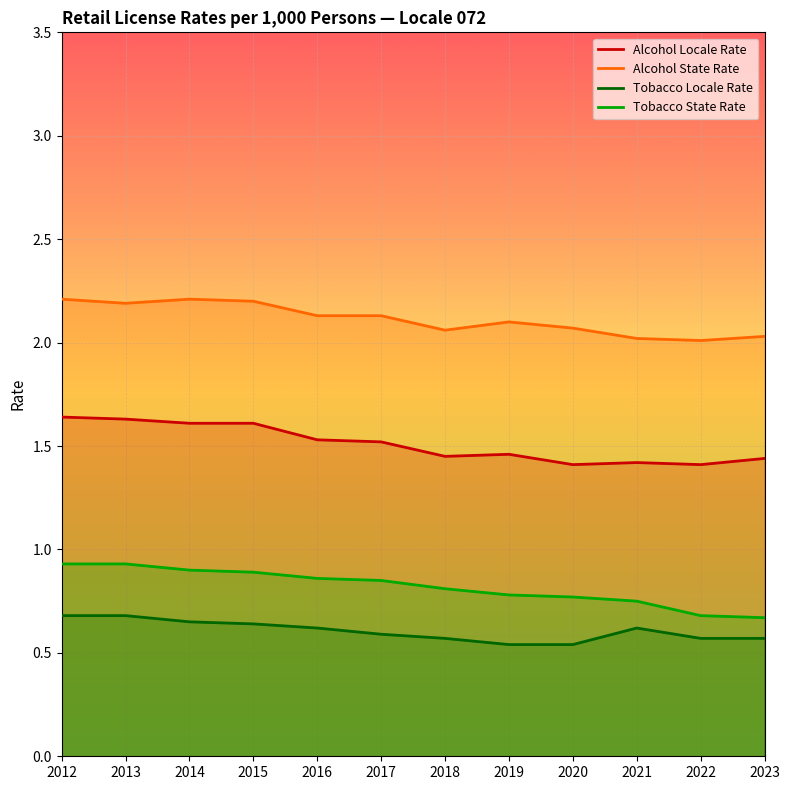

At how many categories does at least one series exceed 0?

12